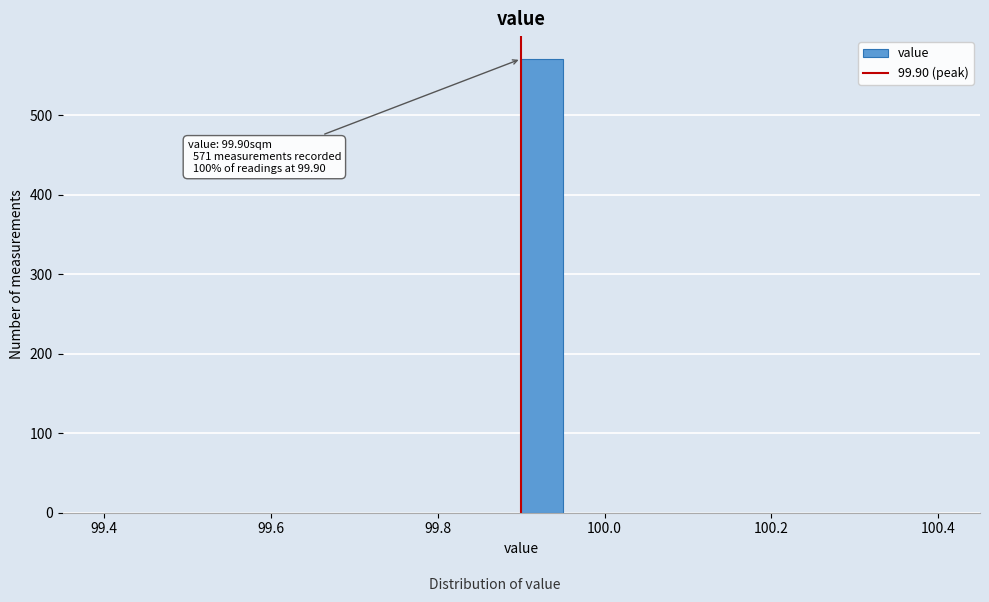

Around what value on the x-axis is the tallest bar? Give the approximate position of its centre, as read against the axis.

99.92